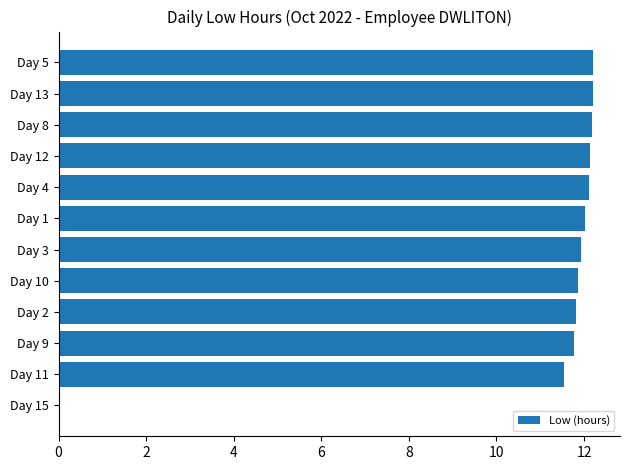

Read the value at Day 10.

11.9